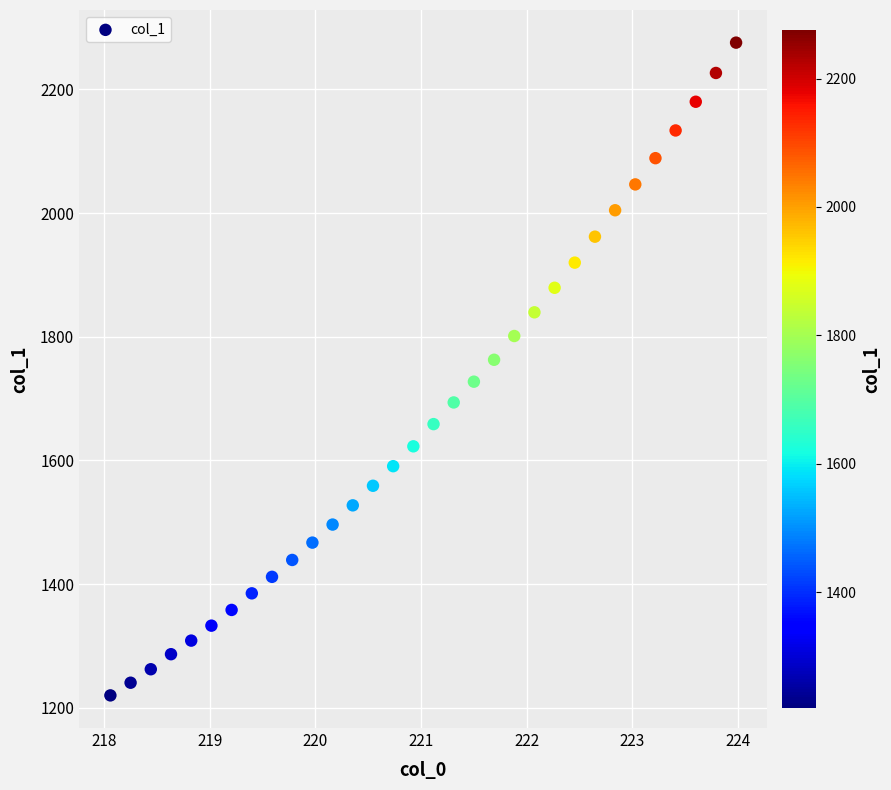

What is the range of Y values (max minus min)?

1055.6